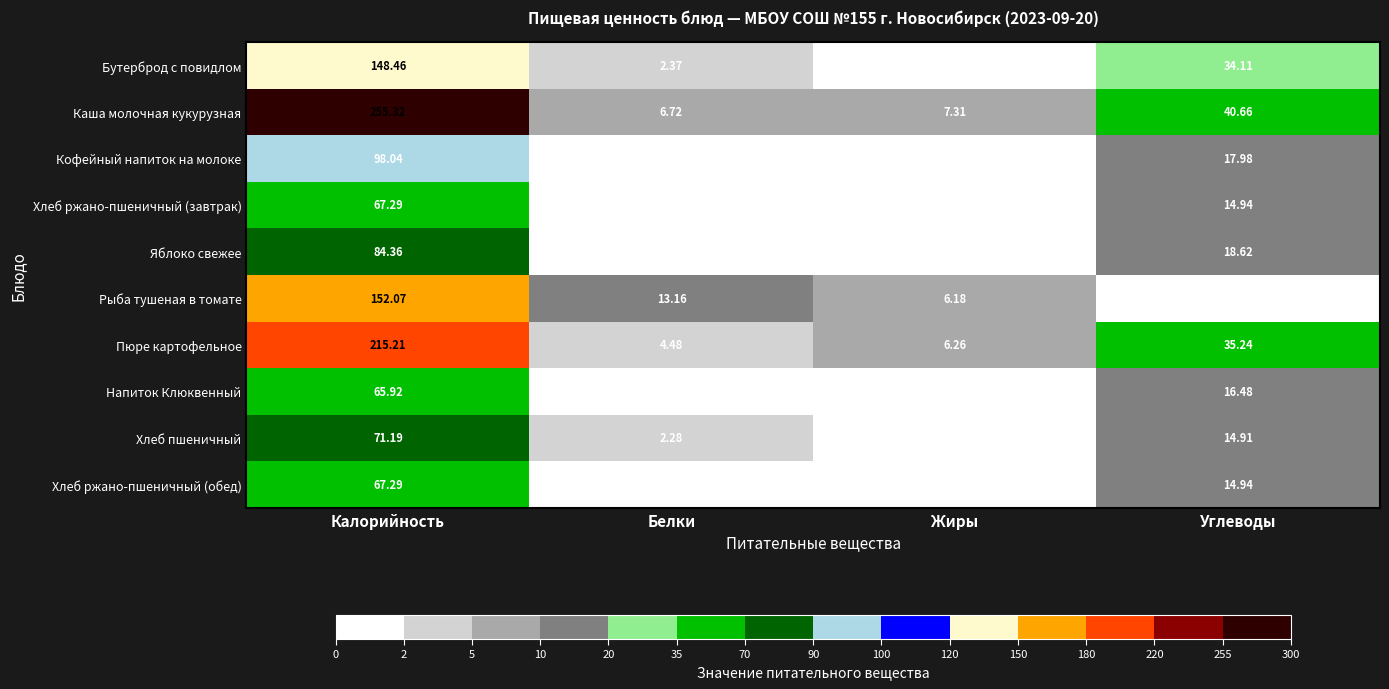

At which category is the sum across all series the highest?

Калорийность